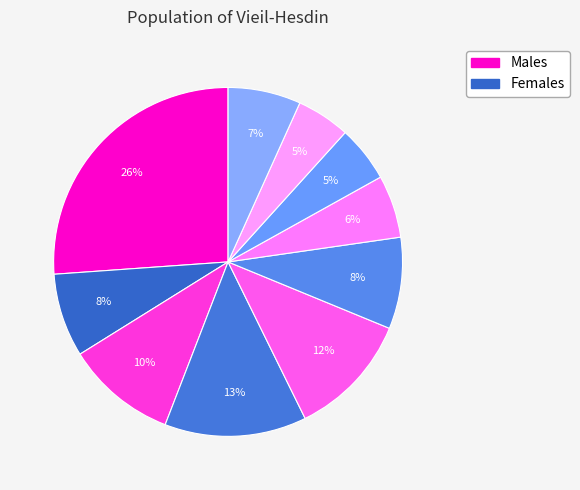

Is there a majority slice in this chart?

No